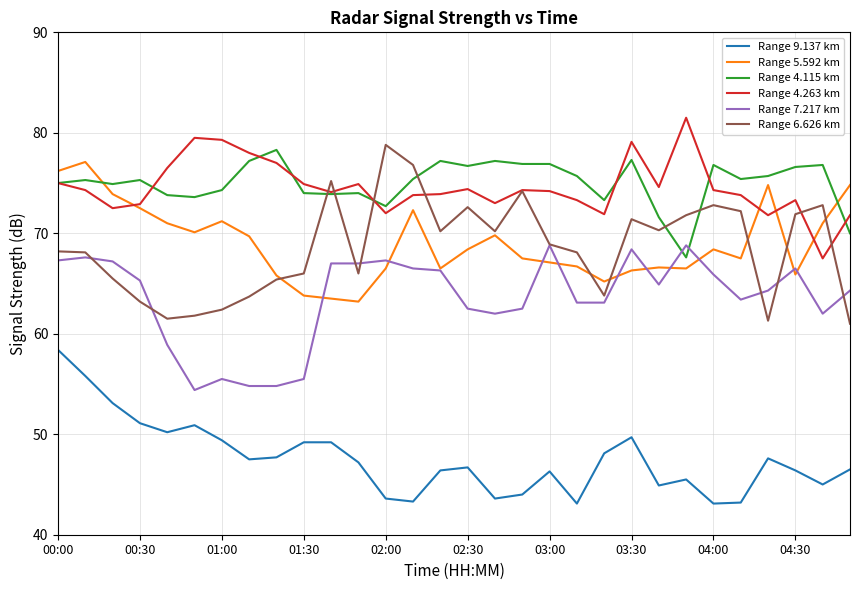

What is the difference between the maximum and minimum values in the Range 5.592 km series?

13.9